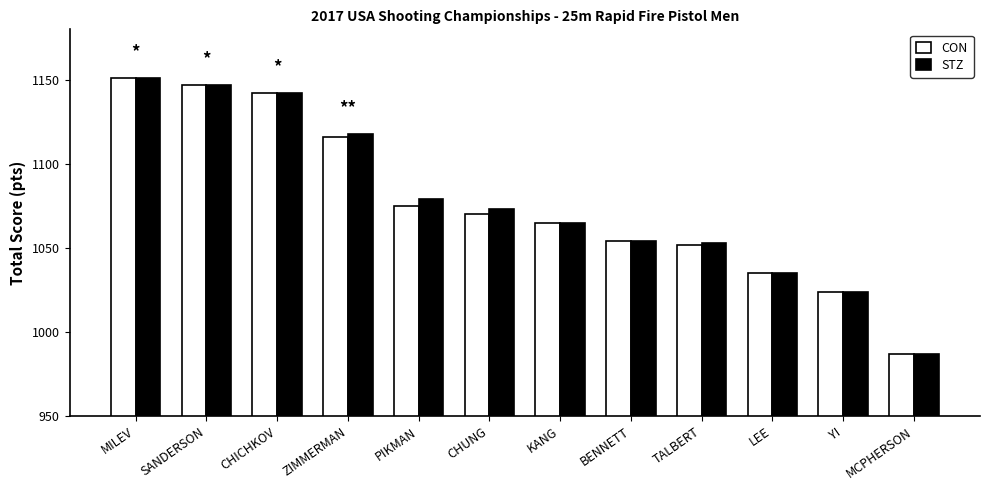

What is the total value across all series at MILEV?

2302